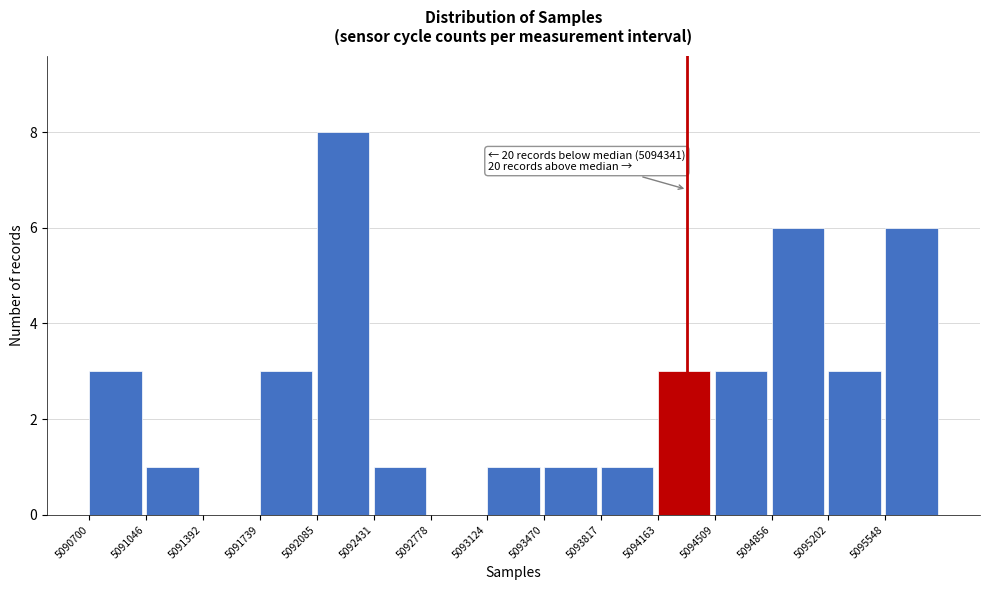

Over which range of the x-axis is the bar tallest?

5092100 to 5092450